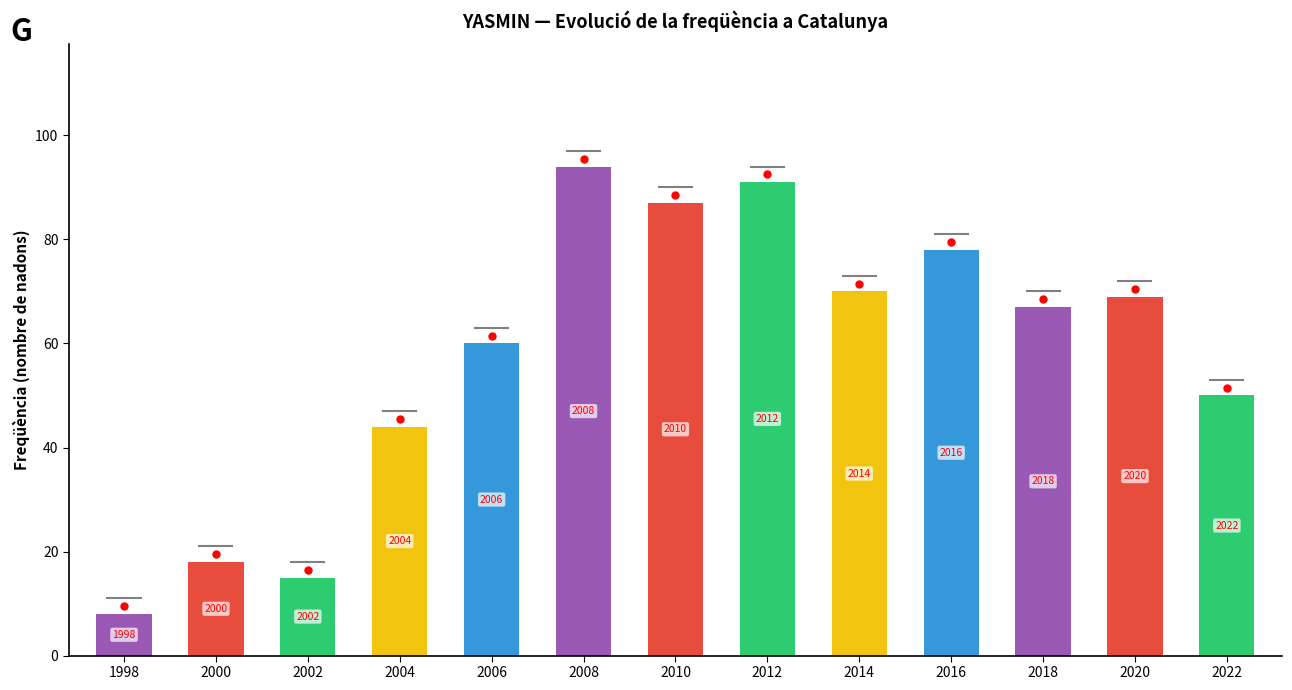

What is the greatest value displayed?

94